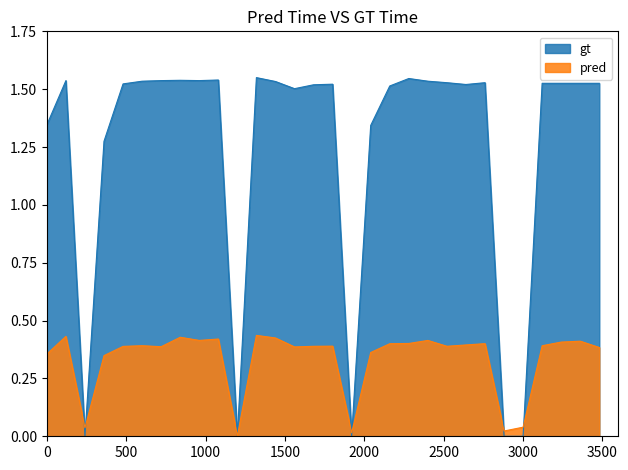

True or false: there are more than 0 points higher than both neighbors.

True